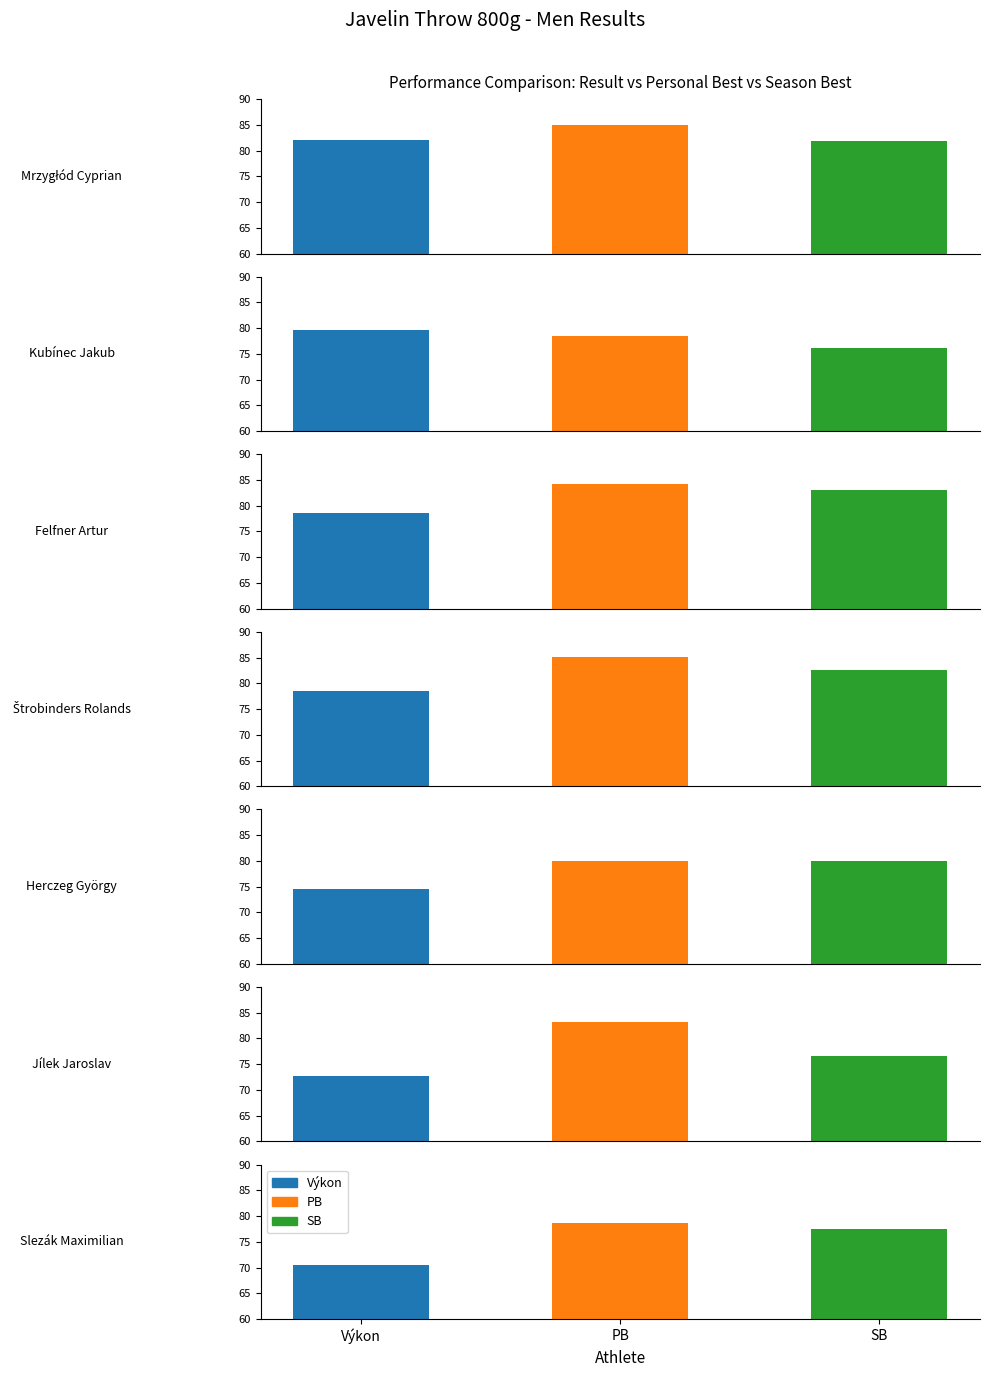

Reading left to right, extract all data points from this chart.

Výkon: Mrzygłód Cyprian=82.0	Kubínec Jakub=79.7	Felfner Artur=78.5	Štrobinders Rolands=78.5	Herczeg György=74.5	Jílek Jaroslav=72.7	Slezák Maximilian=70.5
PB: Mrzygłód Cyprian=85.0	Kubínec Jakub=78.5	Felfner Artur=84.3	Štrobinders Rolands=85.1	Herczeg György=79.9	Jílek Jaroslav=83.2	Slezák Maximilian=78.6
SB: Mrzygłód Cyprian=81.8	Kubínec Jakub=76.2	Felfner Artur=83.0	Štrobinders Rolands=82.5	Herczeg György=79.9	Jílek Jaroslav=76.6	Slezák Maximilian=77.4